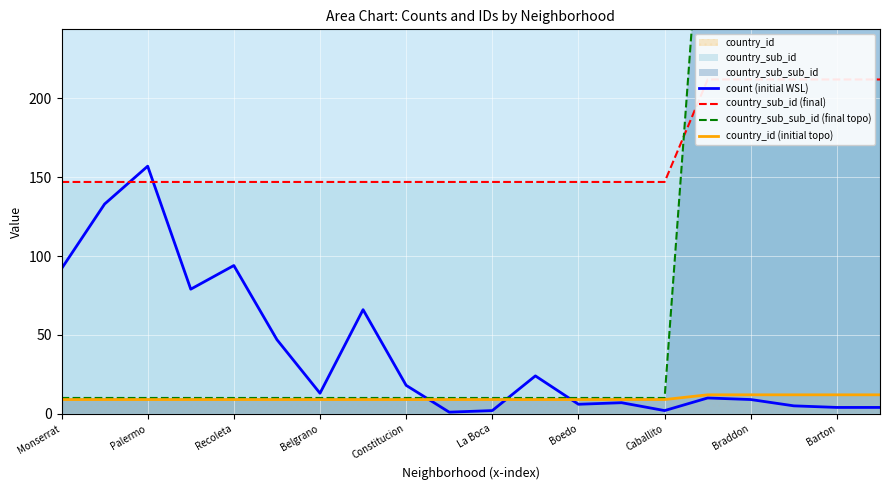

True or false: count (initial WSL) has more than 1 points higher than both neighbors.

True